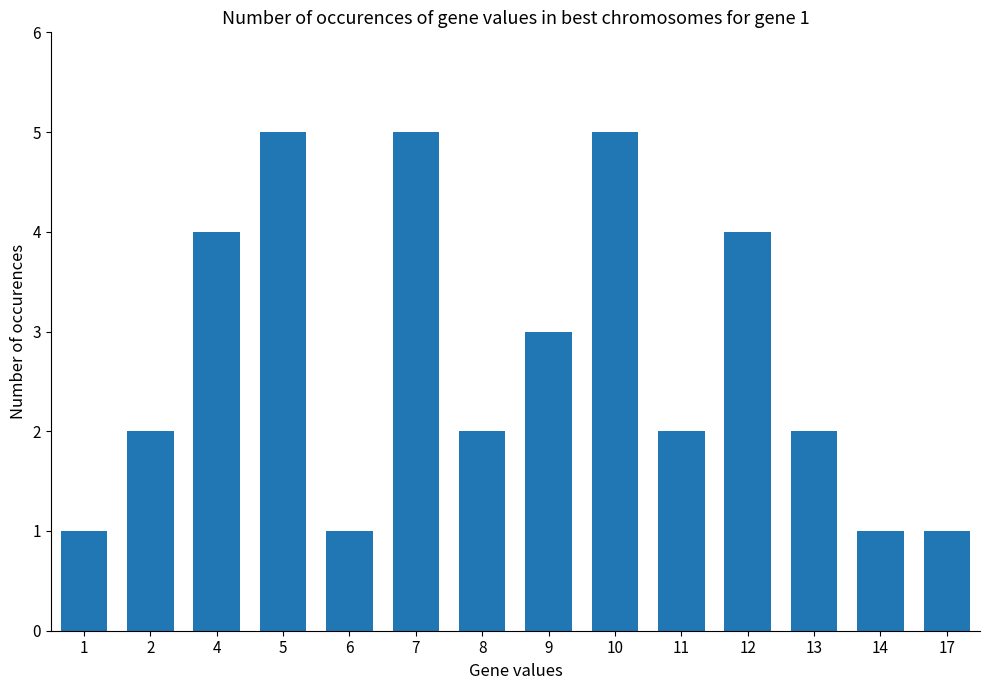

Reading left to right, transcribe all the data shown in this chart.

1	2	4	5	1	5	2	3	5	2	4	2	1	1